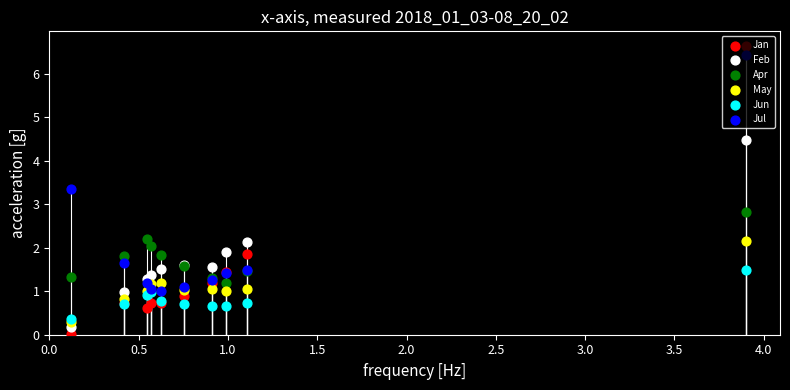

Is the value of May at 1.5 greater than the value of Apr at 2.5?

No